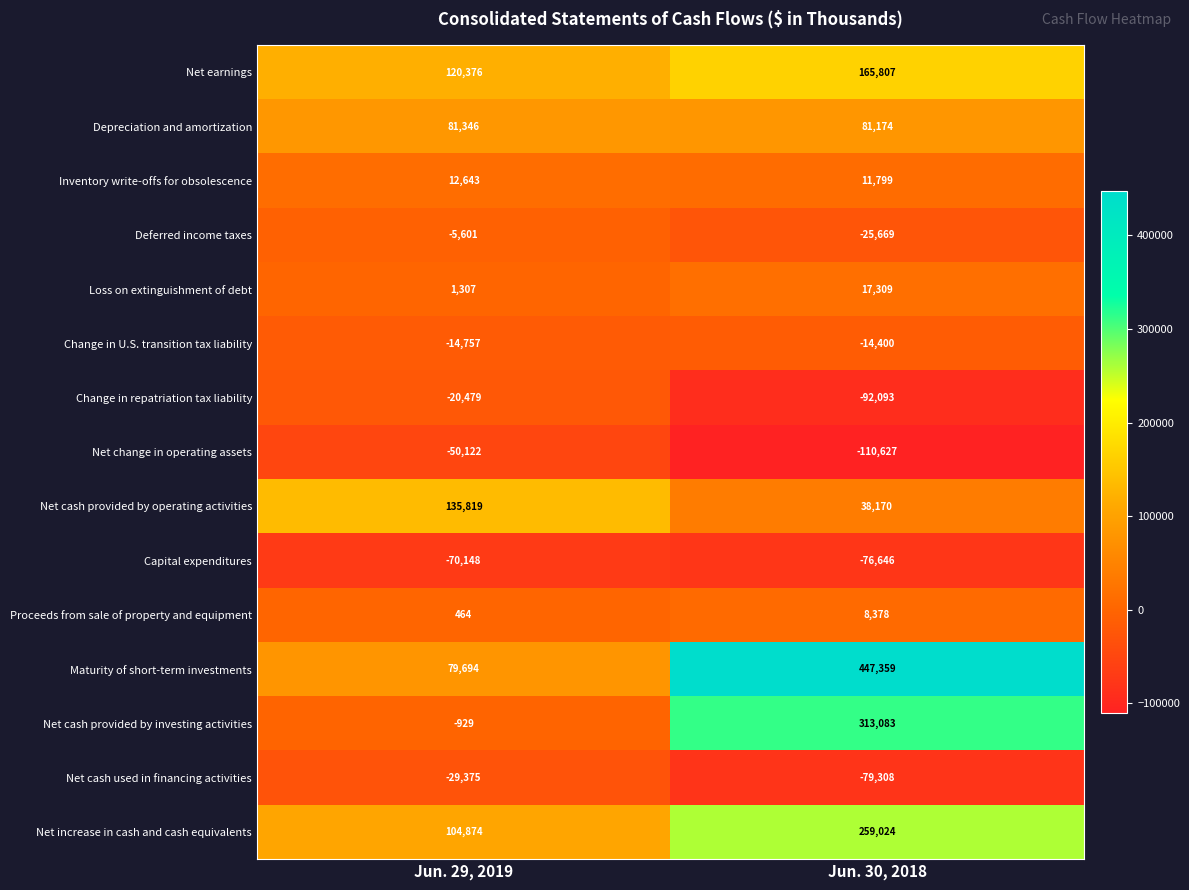

What is the total value across all series at Jun. 29, 2019?

345112